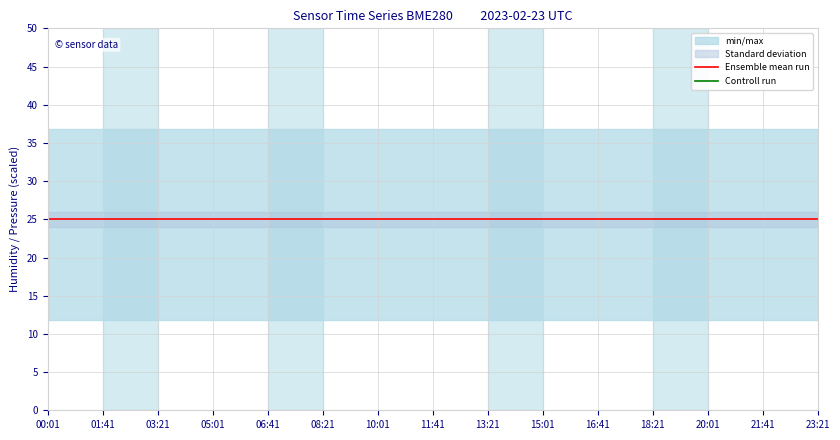

Is this an area chart (filled region under the line)?

No